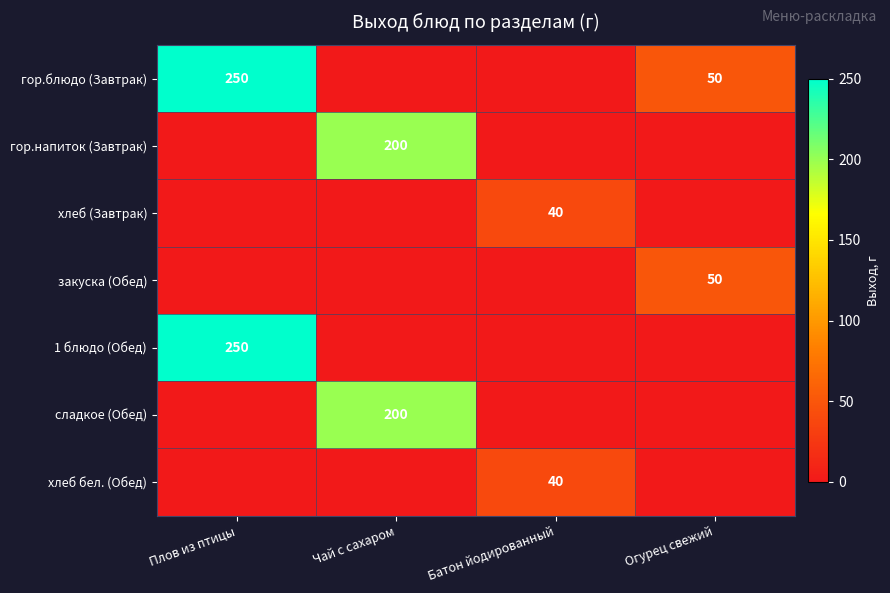

The гор.блюдо (Завтрак) series shows 431 at Плов из птицы. True or false?

False